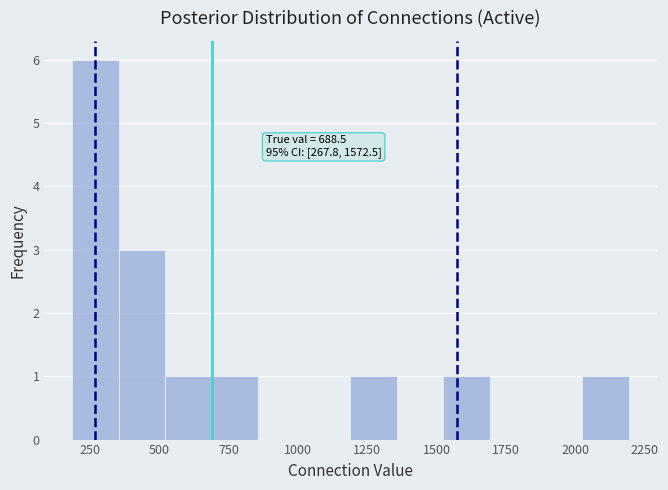

Around what value on the x-axis is the tallest bar? Give the approximate position of its centre, as read against the axis.

250